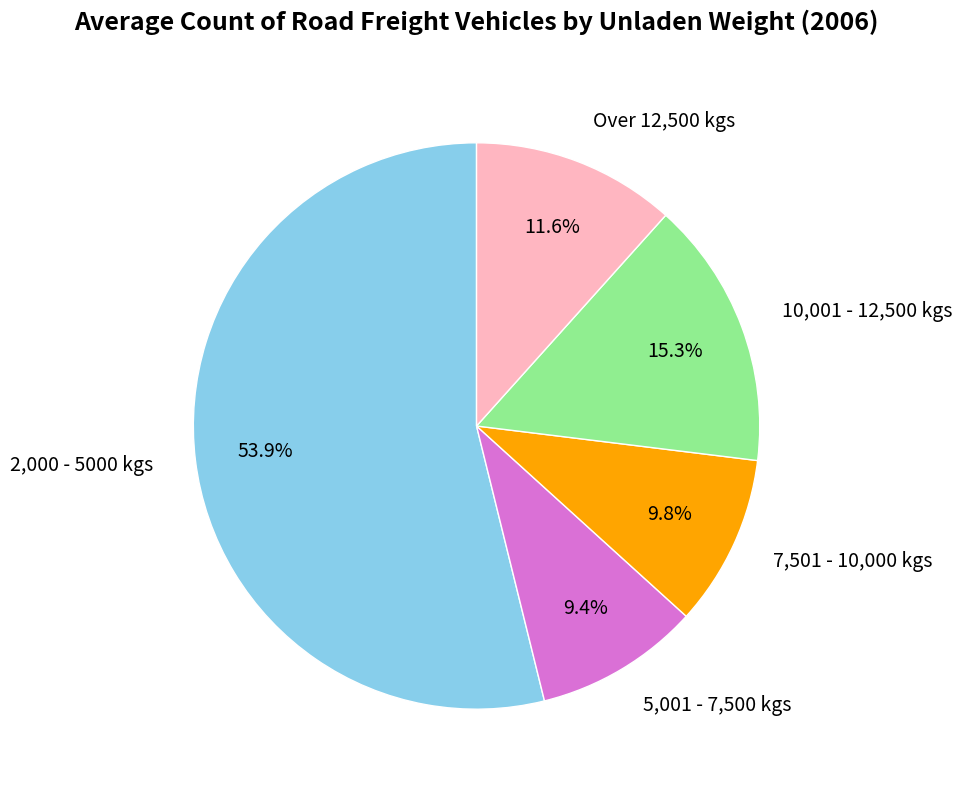

Count the number of slices in the pie.

5